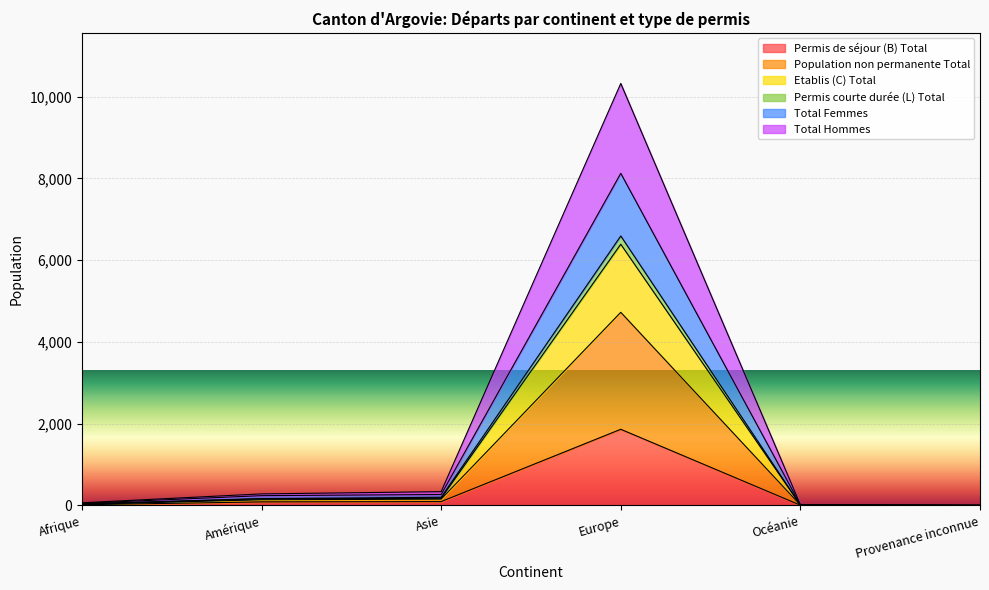

Where is the first local maximum for Population non permanente Total?

Europe